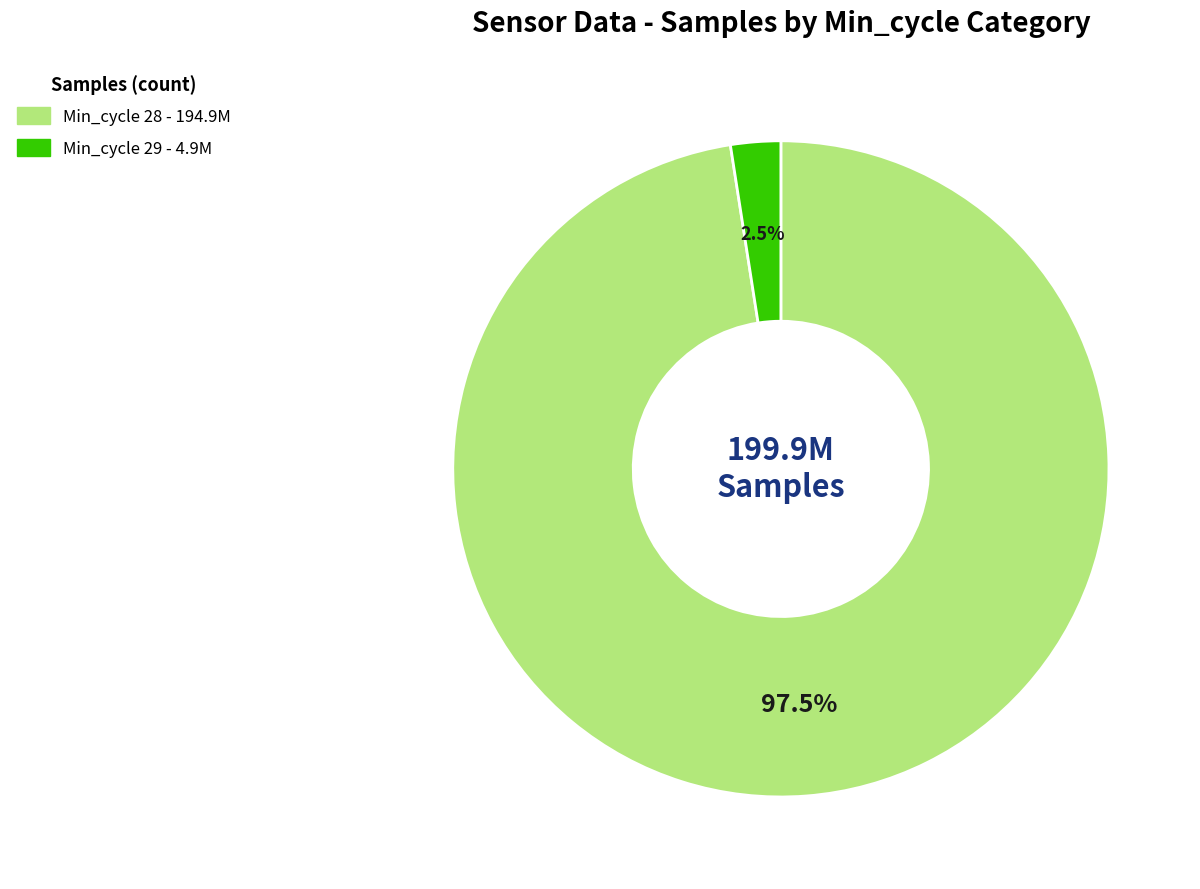

Is there a majority slice in this chart?

Yes